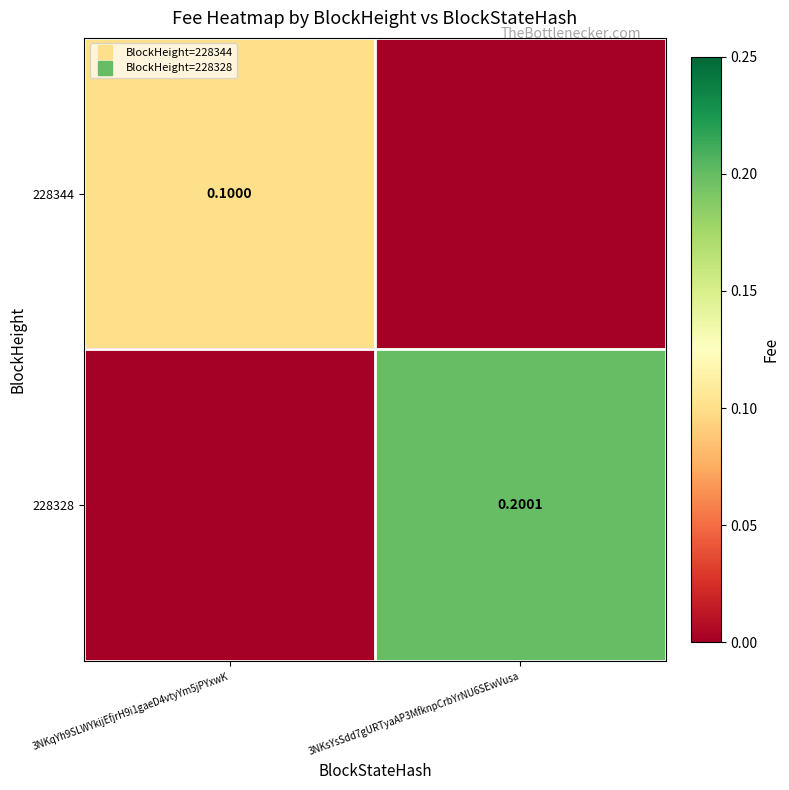

Count the 228344 values in the range 0 to 1.

2